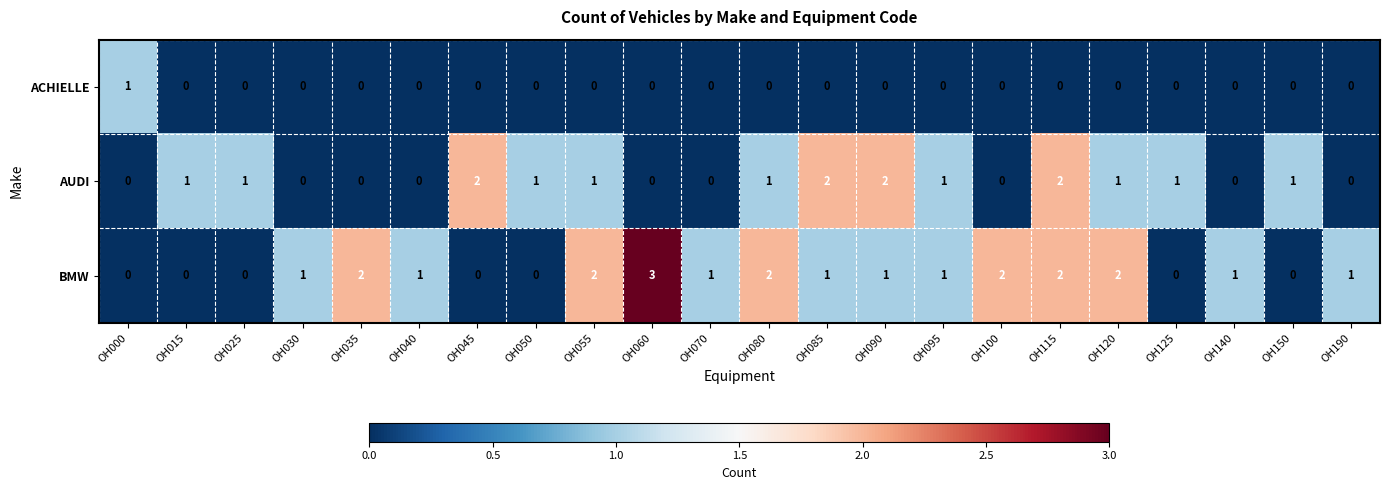

Count the number of categories in the chart.

22